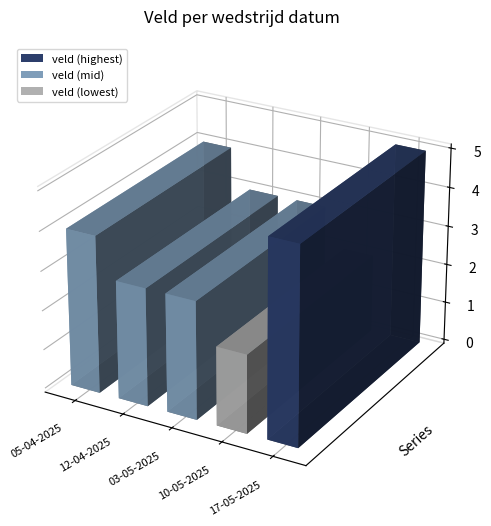

Reading right to left, list all the values displayed in this chart.

17-05-2025=5	10-05-2025=2	03-05-2025=3	12-04-2025=3	05-04-2025=4